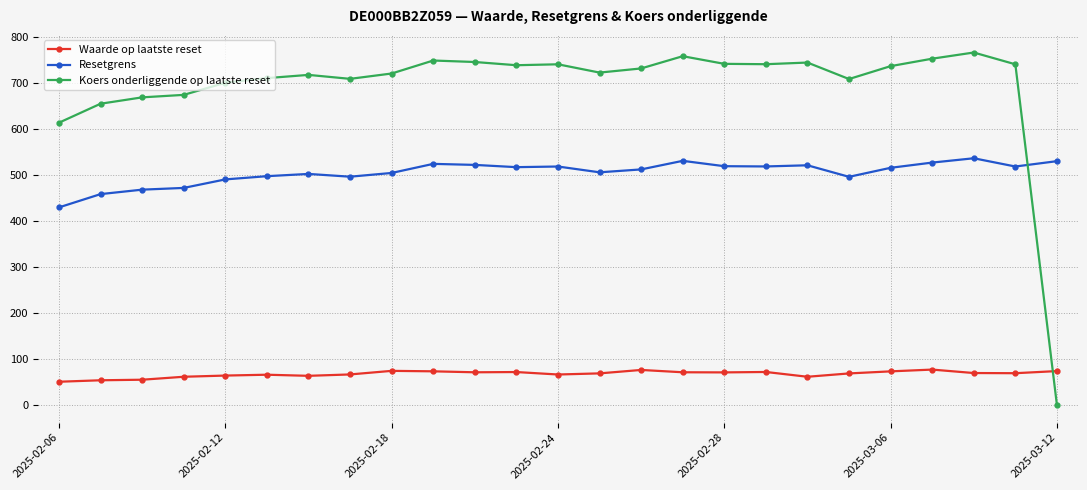

True or false: Koers onderliggende op laatste reset has more than 0 points higher than both neighbors.

True